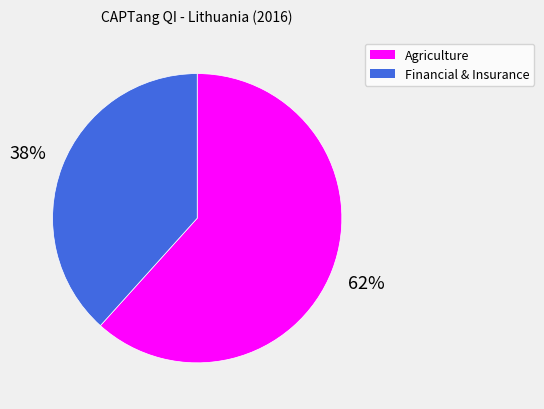

Is there a majority slice in this chart?

Yes